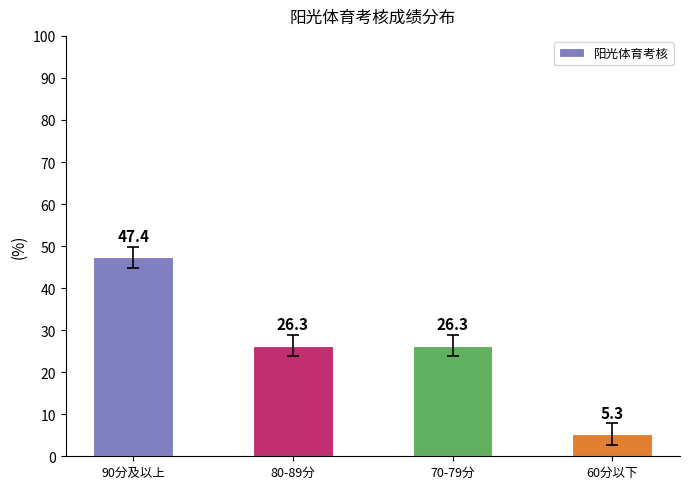

At which label does the data first exceed 26?

90分及以上